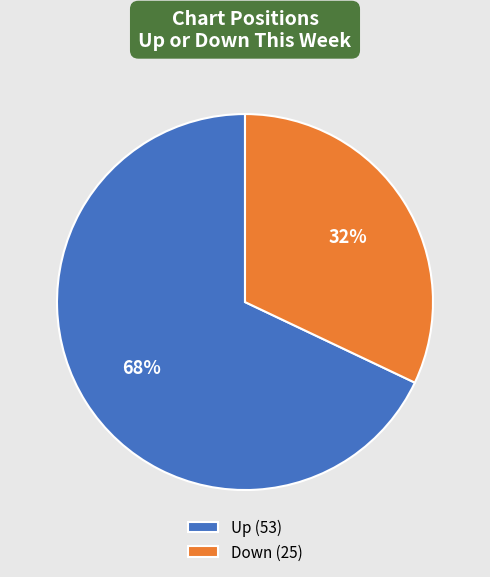

Which category accounts for the majority?

Up